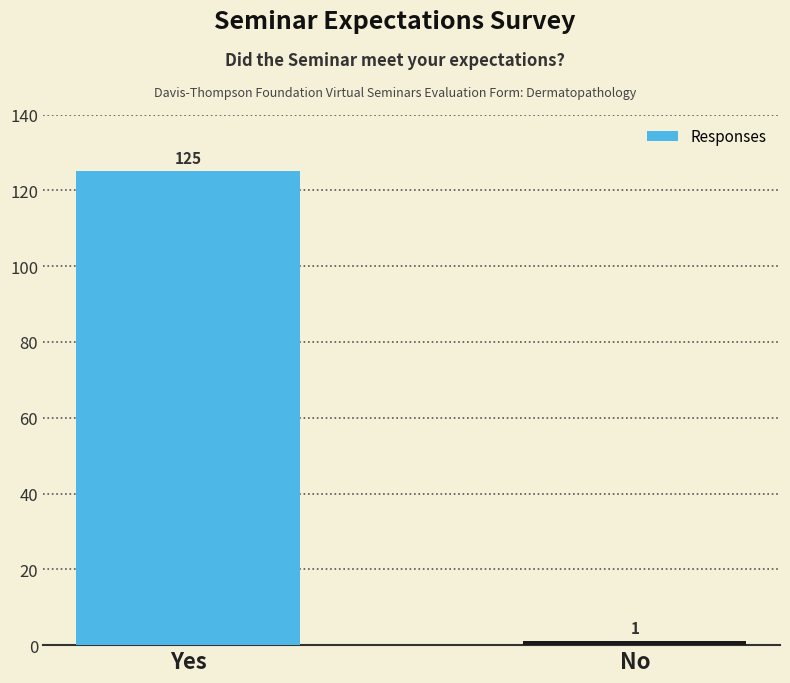

What is the label of the 2nd bar from the right?

Yes